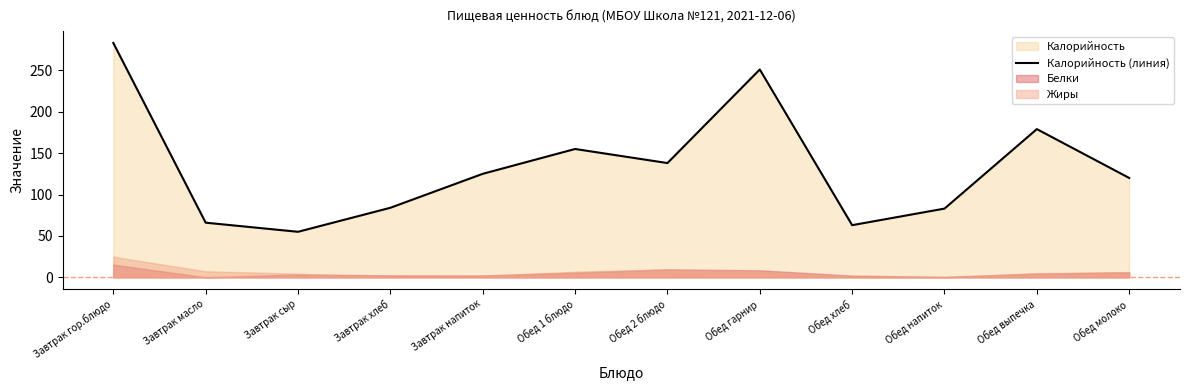

Reading left to right, extract all data points from this chart.

283	66	55	84	125	155	138	251	63	83	179	120